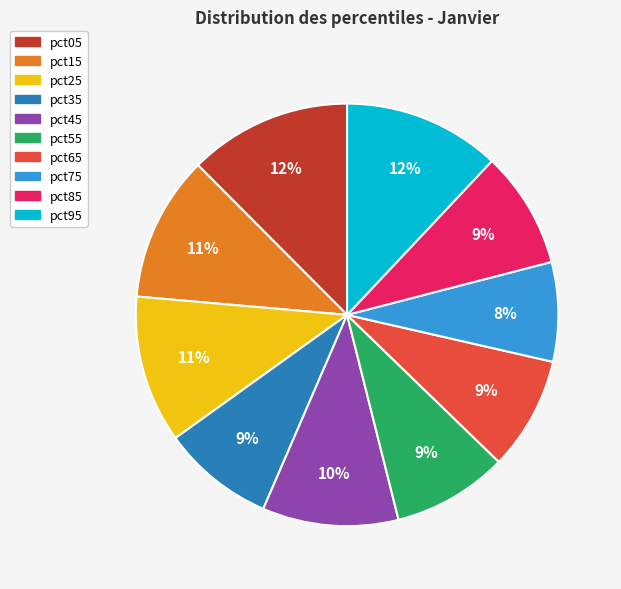

What is the smallest slice in the pie chart?

pct75